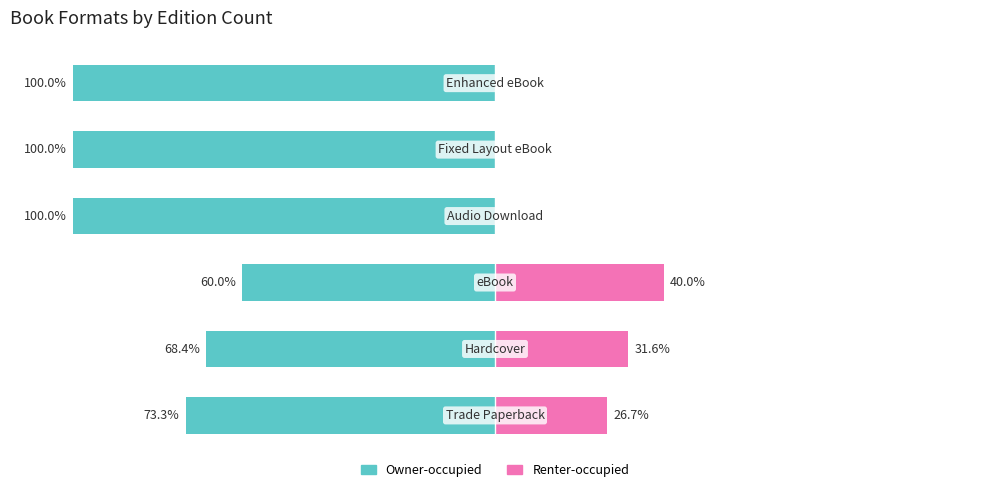

What is the highest value of the Renter-occupied series?

40.0